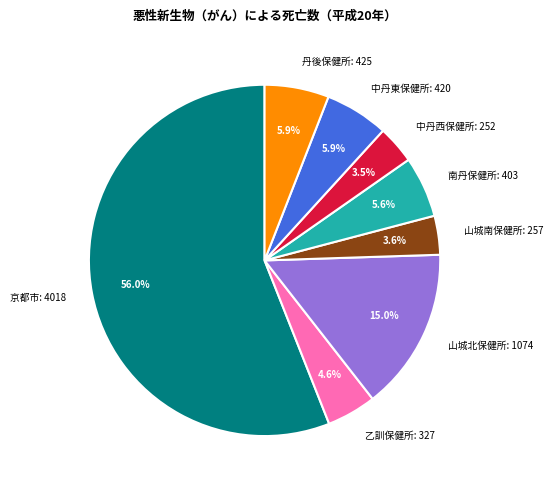

Approximately how many times larger is the value at 乙訓保健所: 327 compared to 丹後保健所: 425?

0.8